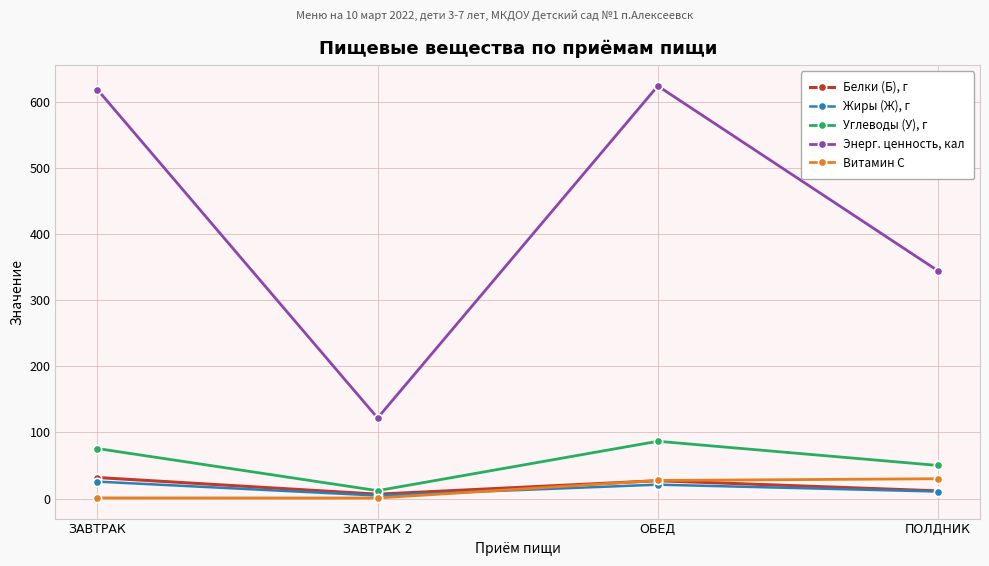

How many interior local peaks does the Энерг. ценность, кал series have?

1